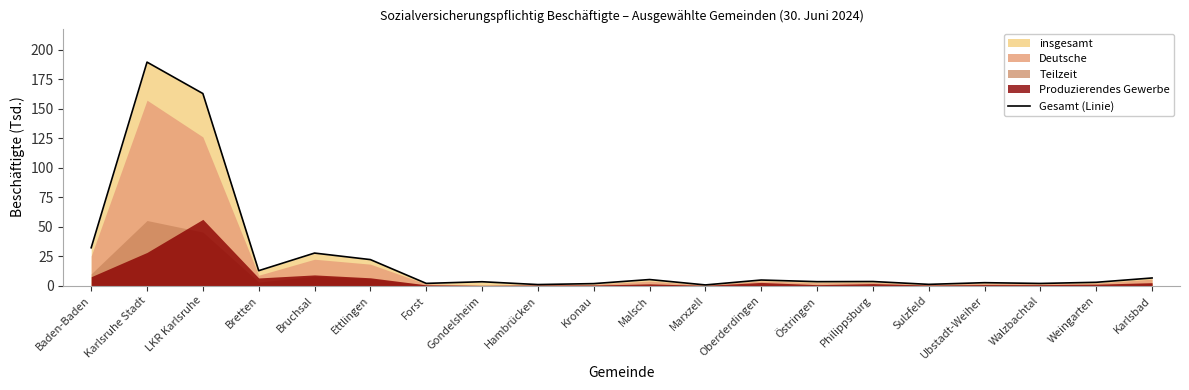

What is the smallest value displayed?

0.6